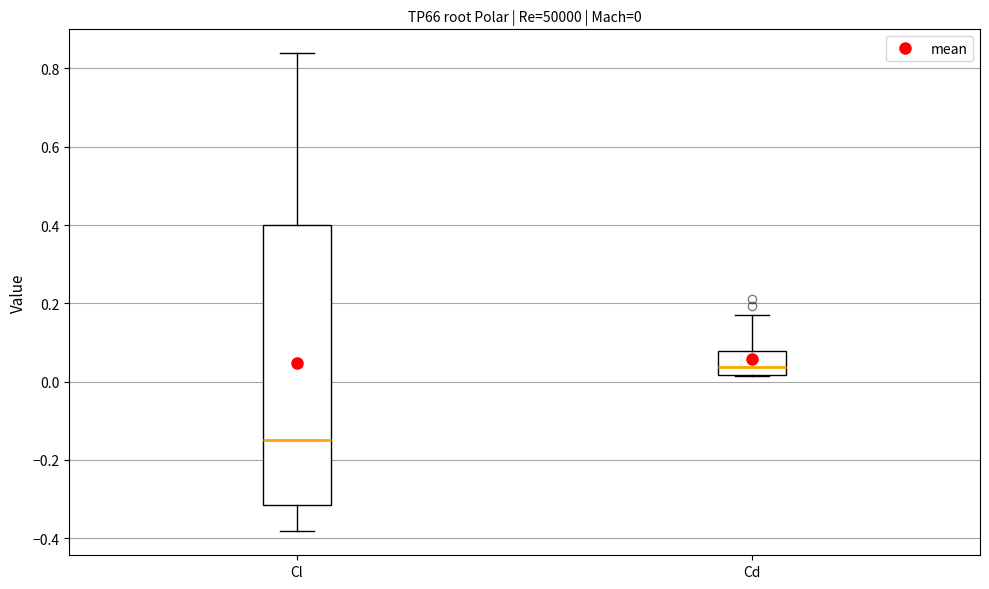

Comparing the boxes themselves (not the whiskers), which one is the tallest?

Cl